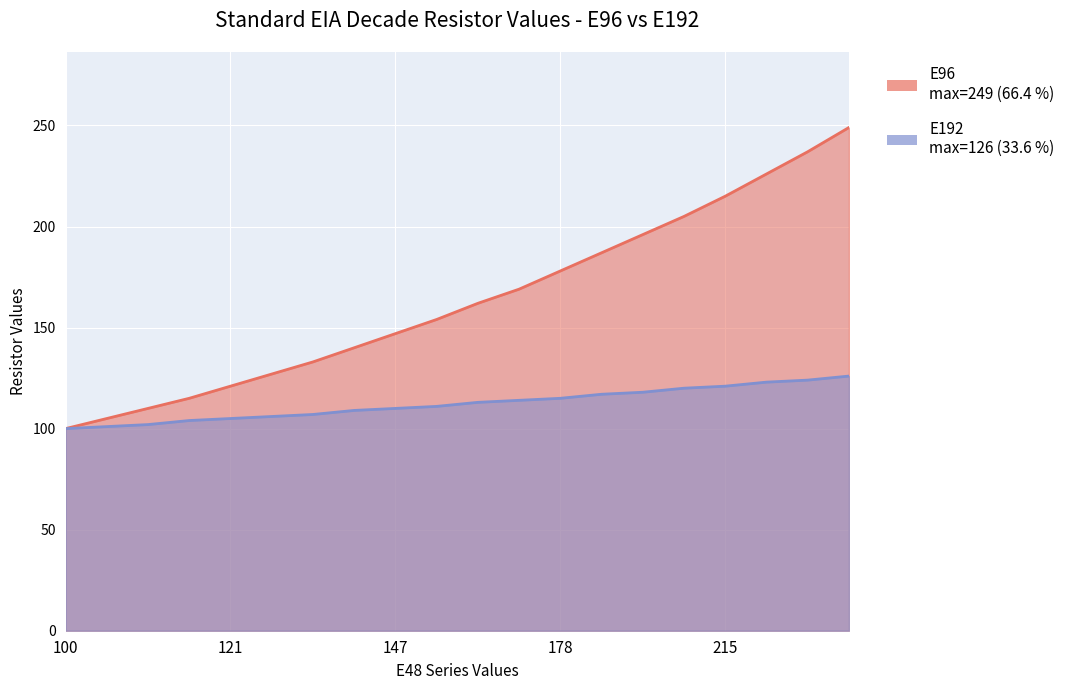

What is the total value across all series at 147?

257